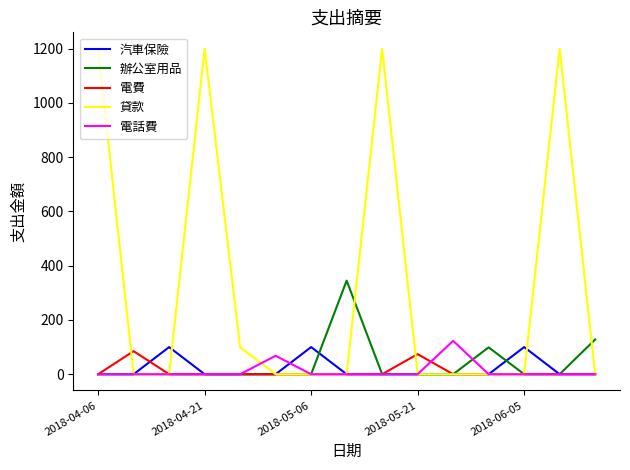

How many lines are shown in the chart?

5